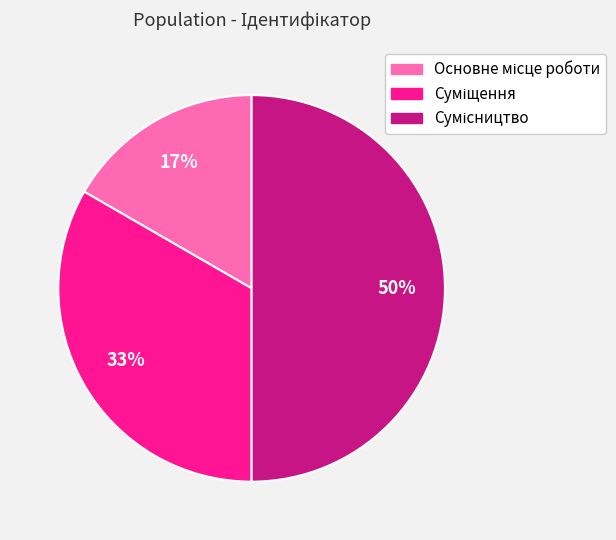

To the nearest percent, what is the difference between the largest and smallest slice percentages?

33%